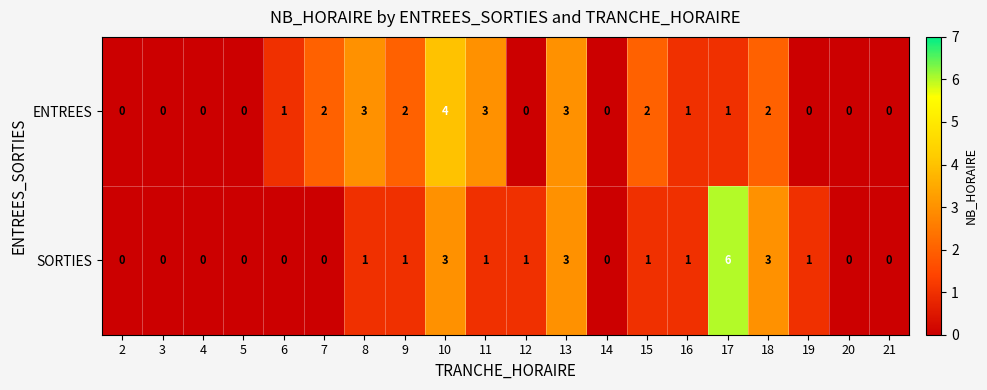

Which series has the largest total across all categories?

ENTREES